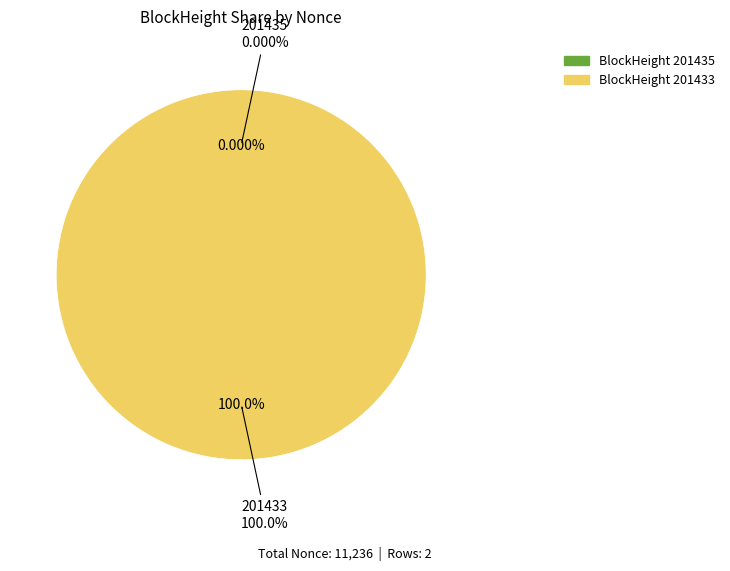

Is there a majority slice in this chart?

Yes